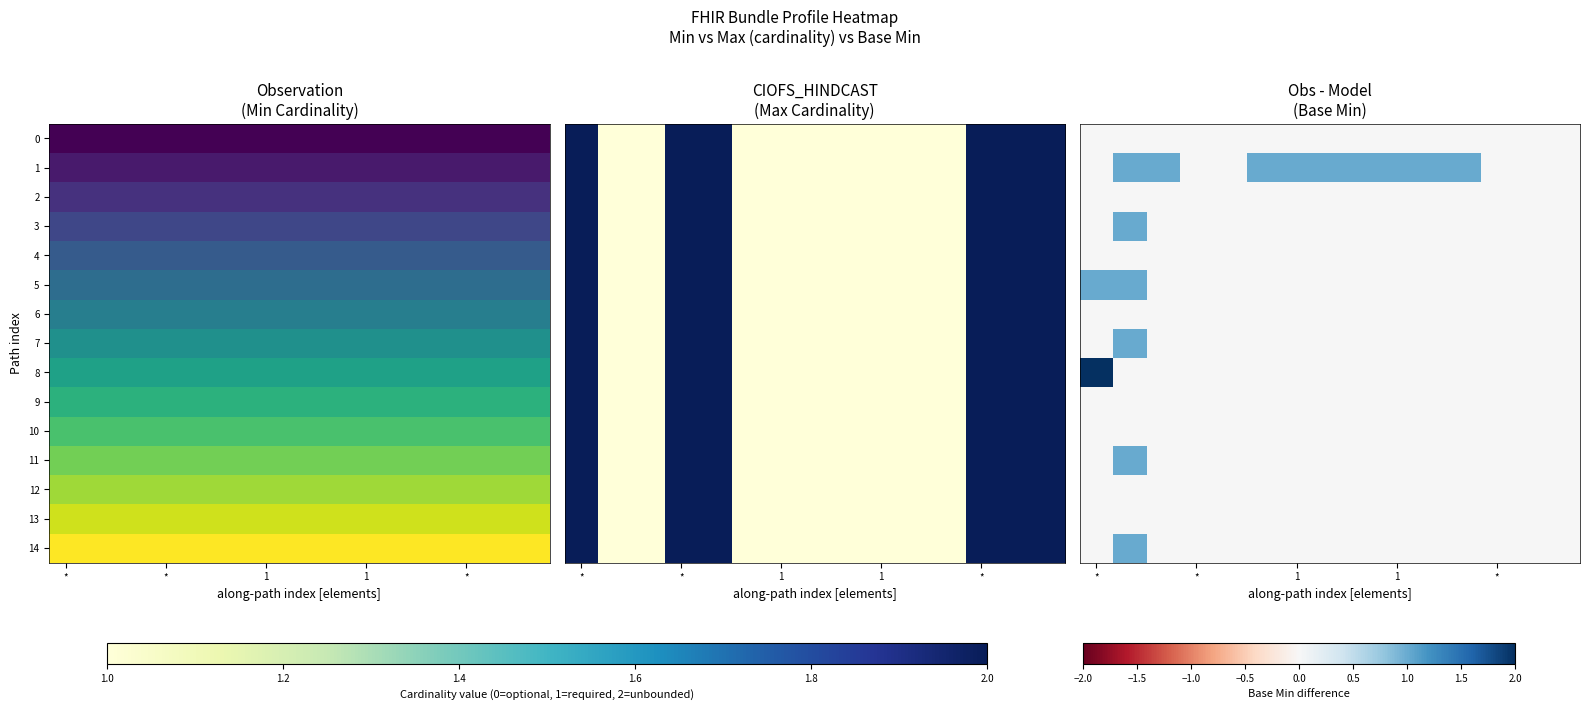

What is the difference between the maximum and minimum values in the 5 series?

1